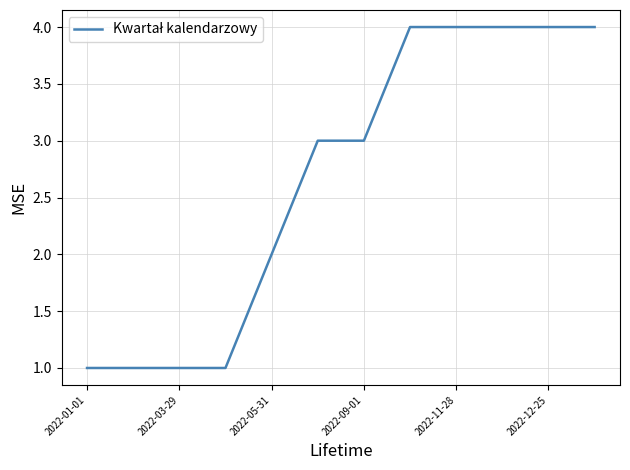

What is the sum of all values?

32